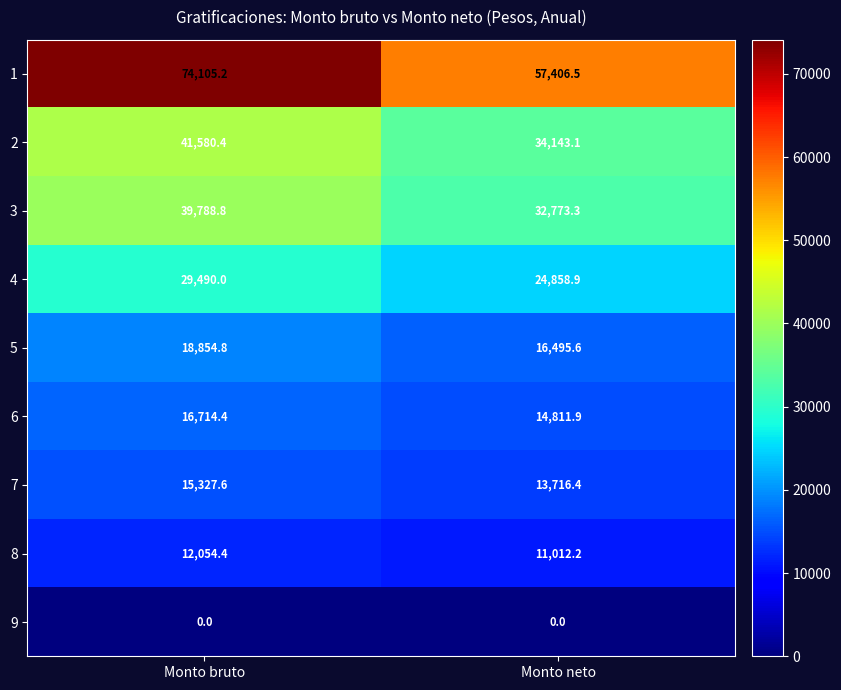

What is the sum of the 7 values at Monto neto and Monto bruto?

29044.0